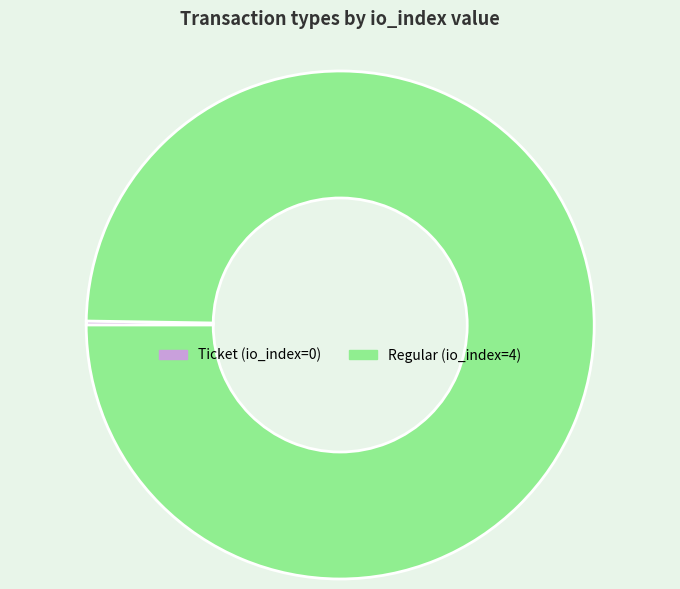

Is Regular the majority of the pie?

Yes